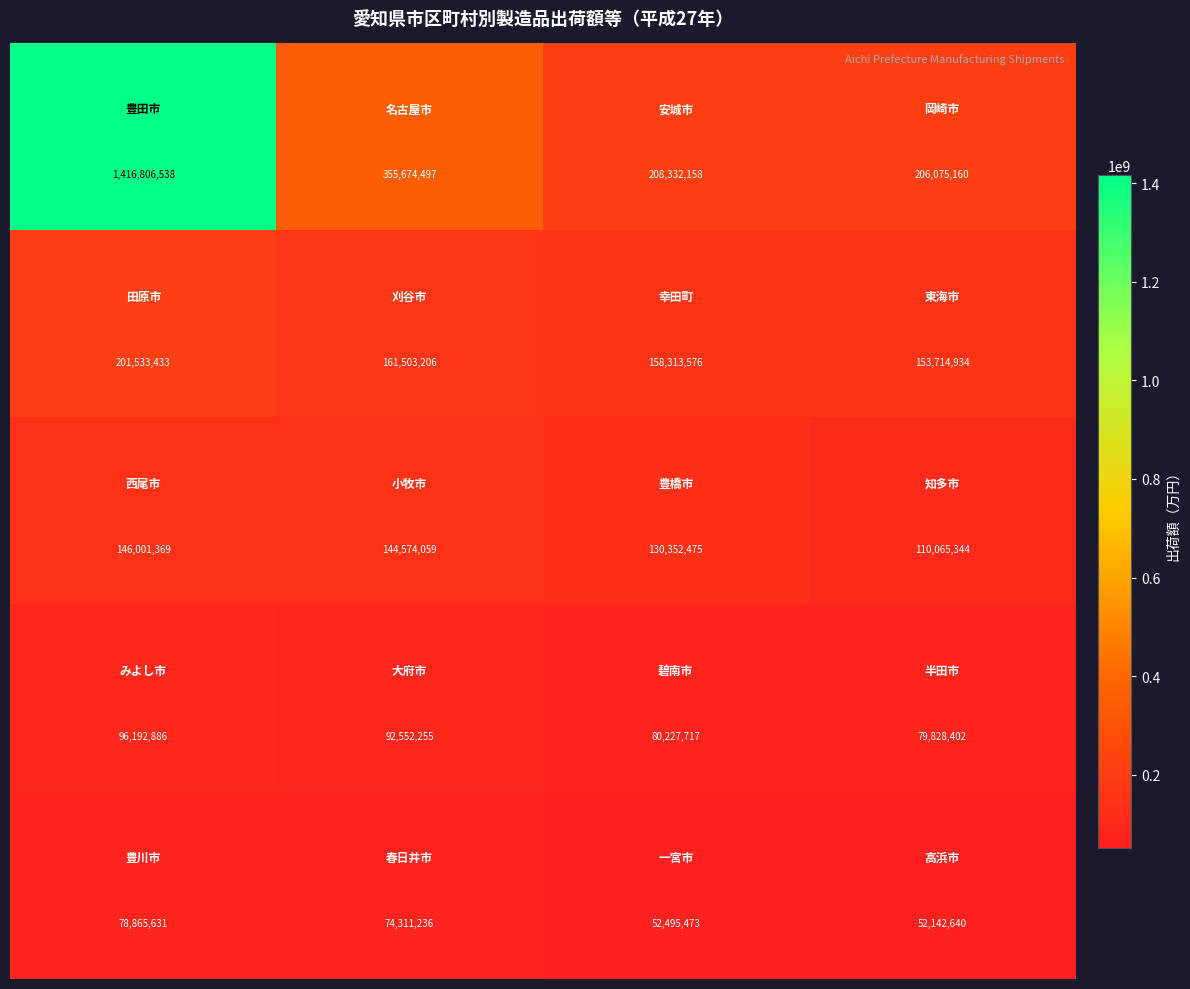

What is the minimum value shown in the chart?

52142640